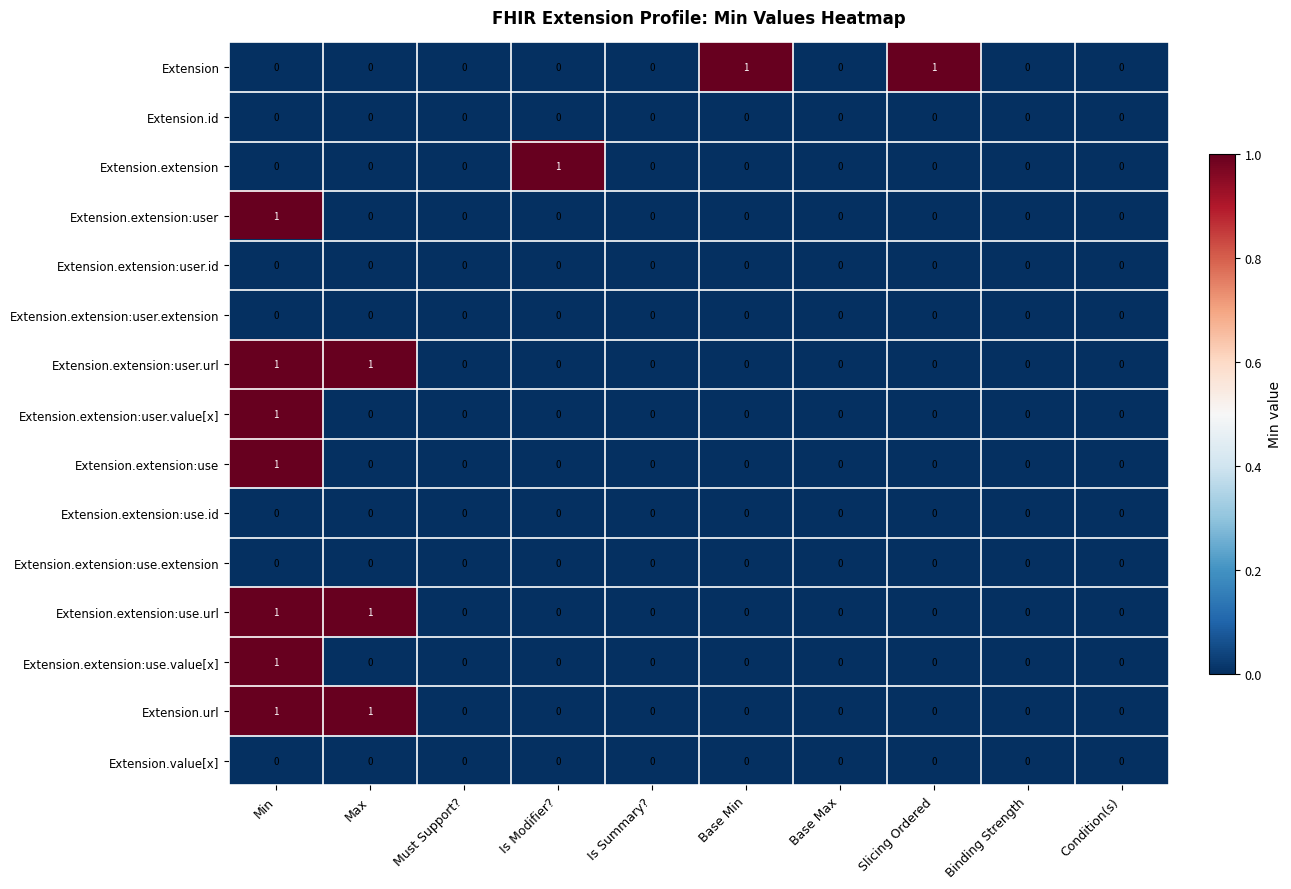

At which category is the sum across all series the highest?

Min